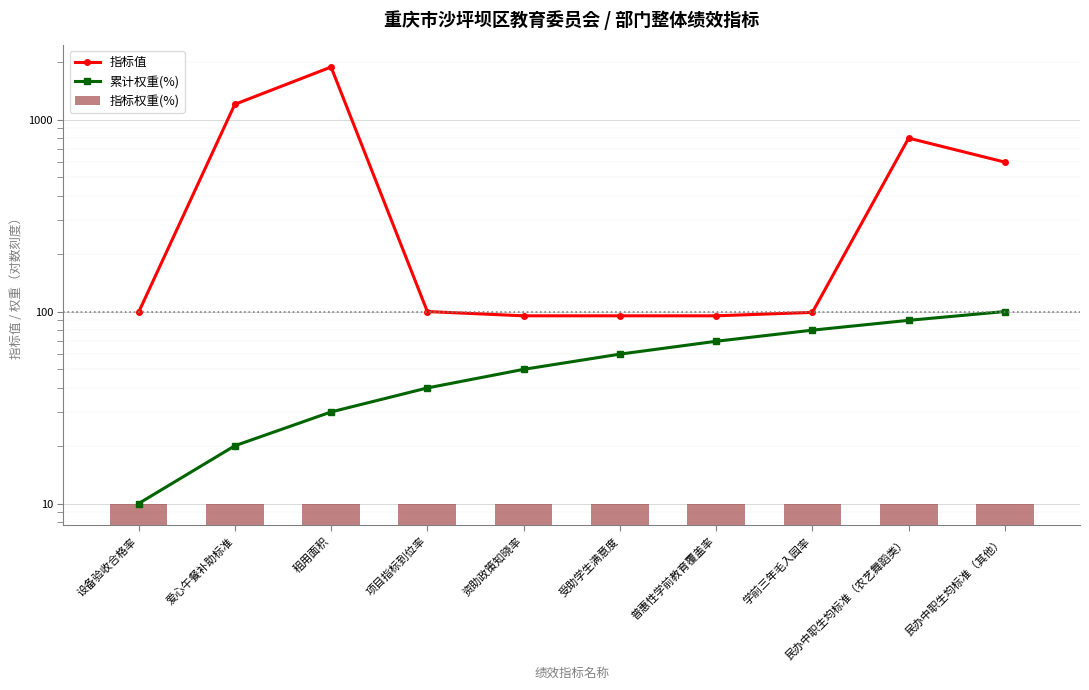

Reading left to right, list all the values displayed in this chart.

指标值: 99.0	1200.0	1877.0	100.0	95.0	95.0	95.0	99.0	800.0	600.0
累计权重(%): 10.0	20.0	30.0	40.0	50.0	60.0	70.0	80.0	90.0	100.0
指标权重(%): 10.0	10.0	10.0	10.0	10.0	10.0	10.0	10.0	10.0	10.0